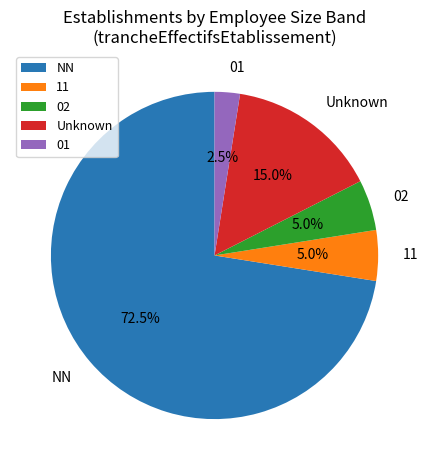

Is 01 the majority of the pie?

No